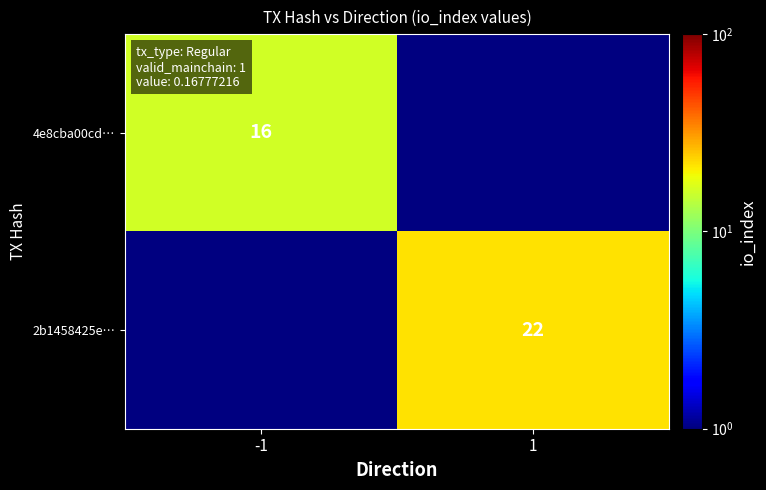

Is it true that 4e8cba00cd… equals 16 at -1?

True